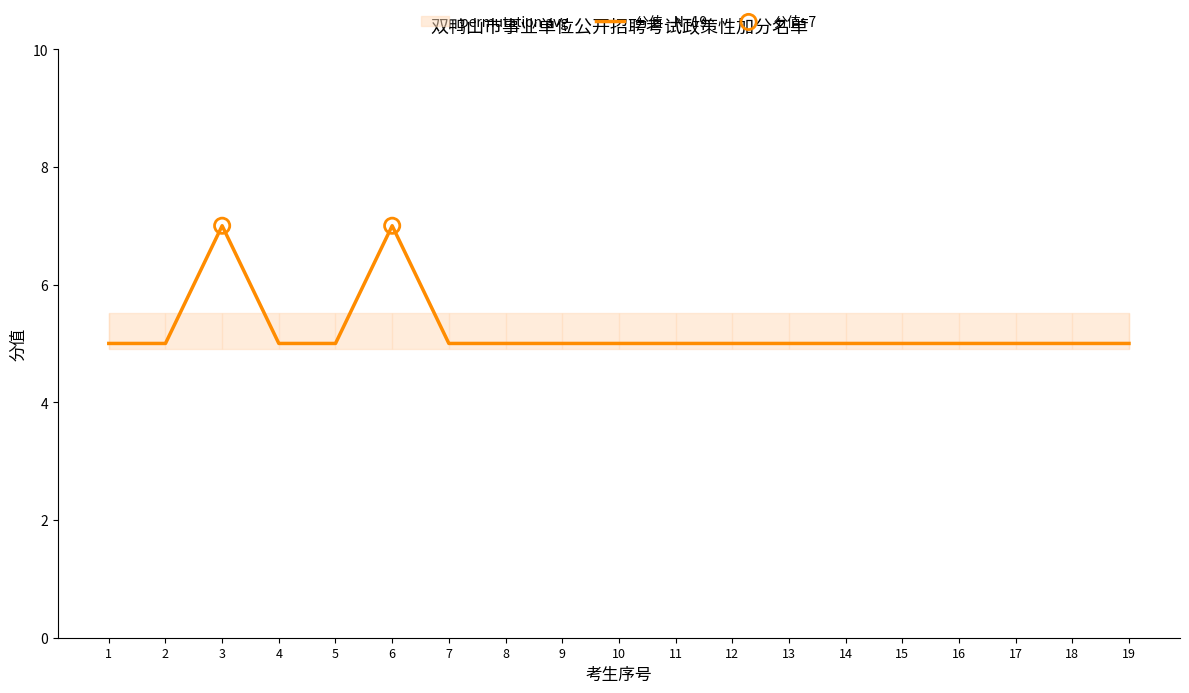

Which has a higher value, 3 or 1?

3